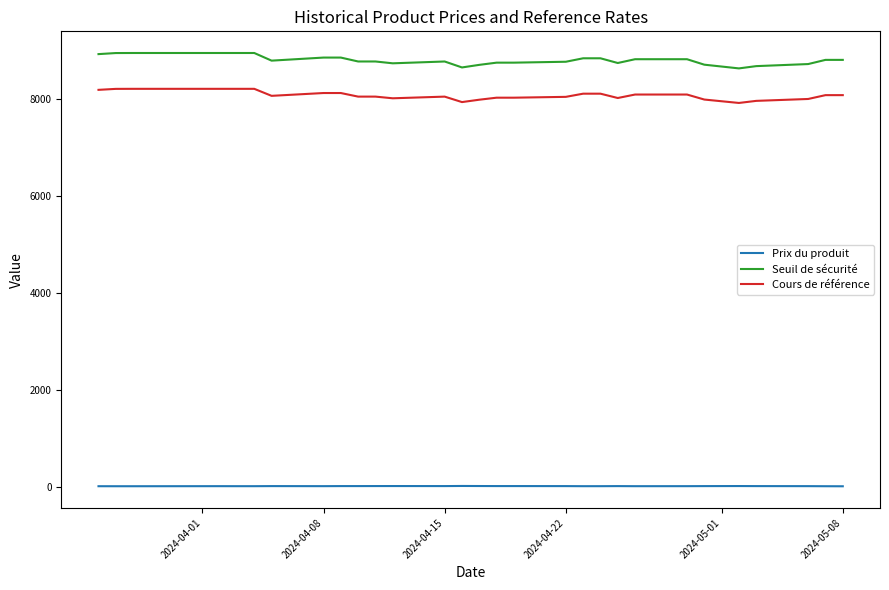

True or false: Prix du produit and Cours de référence cross at least once.

False